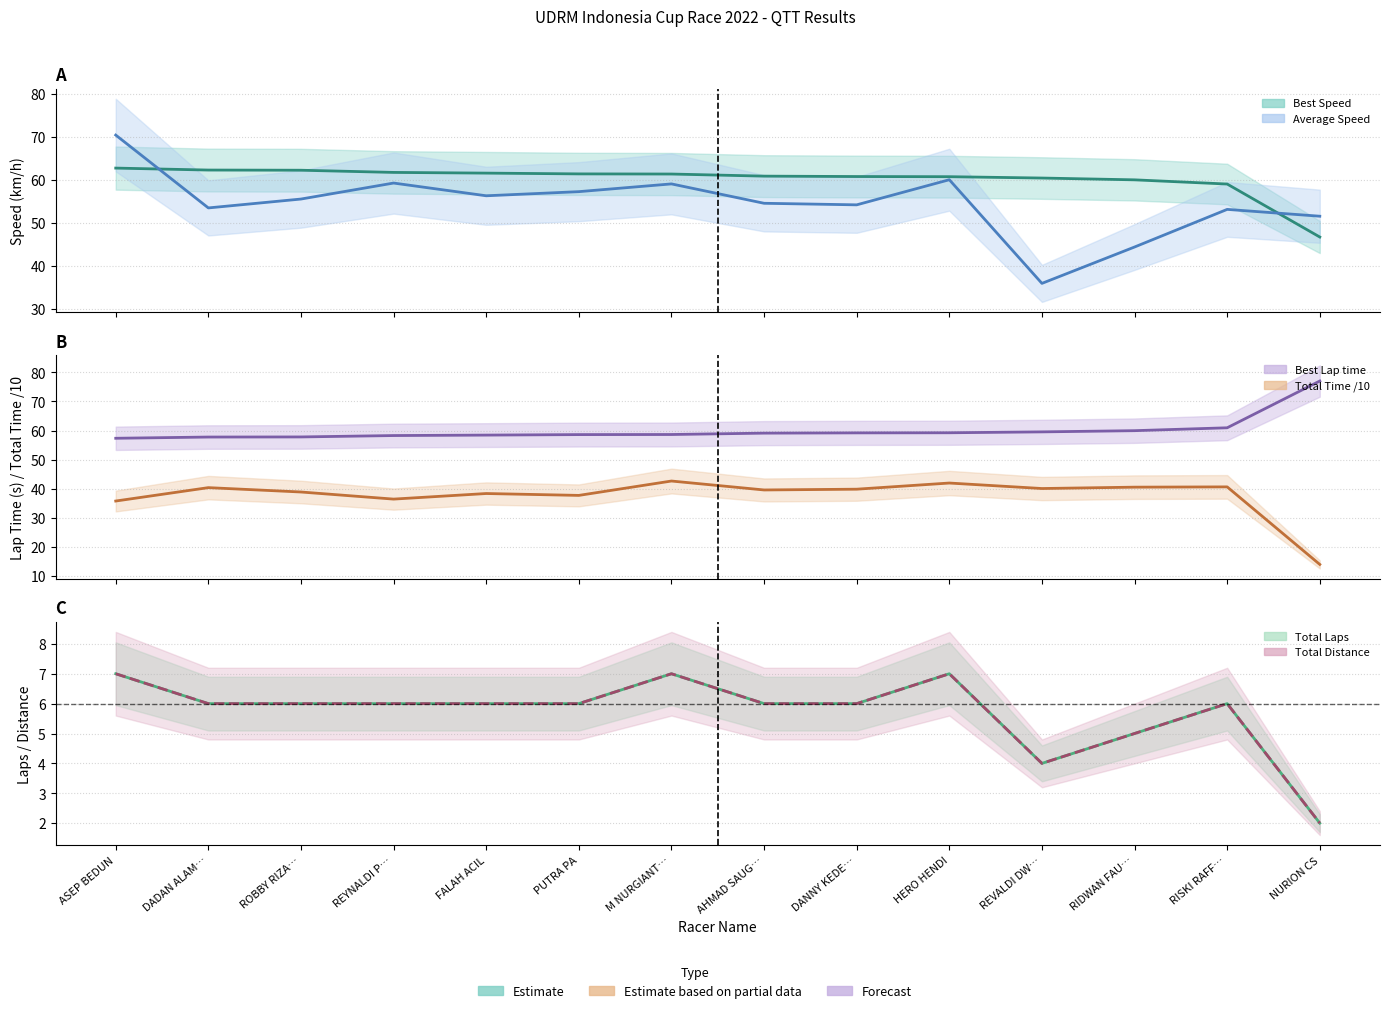

Which series changed the most between DADAN ALAM… and NURION CS?

Total Time